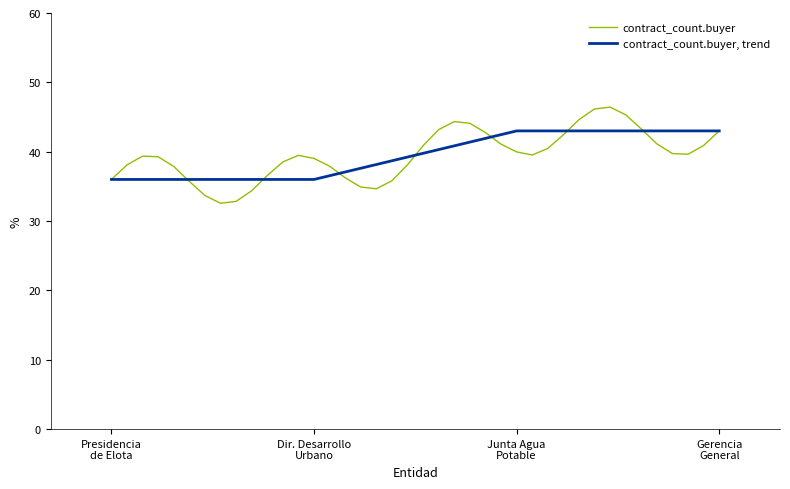

Which series has the largest range (max minus min)?

contract_count.buyer